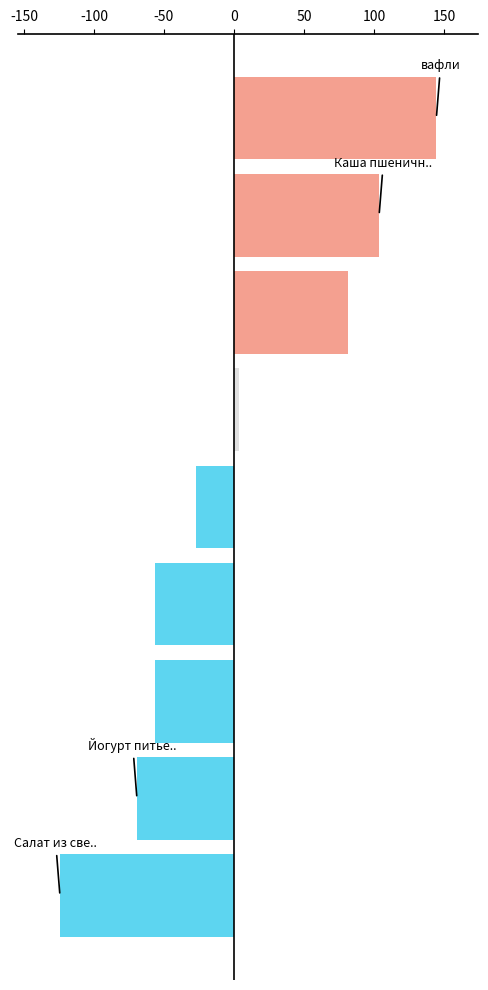

Reading bottom to top, extract all data points from this chart.

-124.3	-69.3	-56.3	-56.3	-27.1	3.6	81.5	103.7	144.6